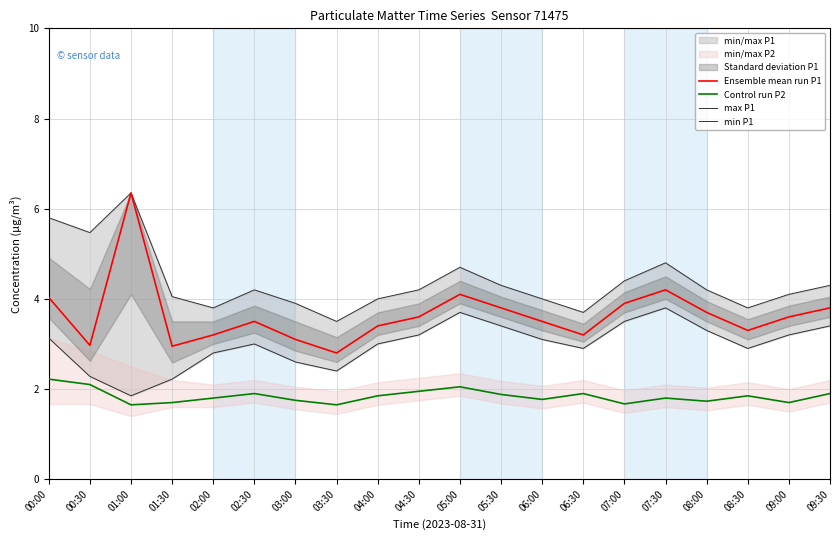

What is the average value of the min P1 series?

3.0